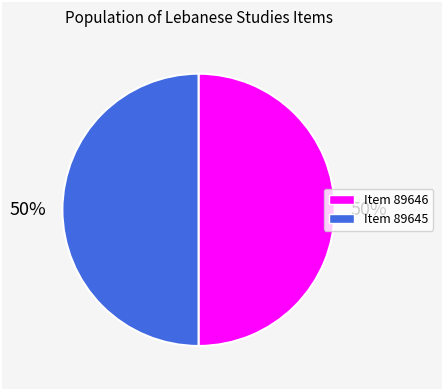

Is the sum of Item 89645 and Item 89646 greater than half?

Yes